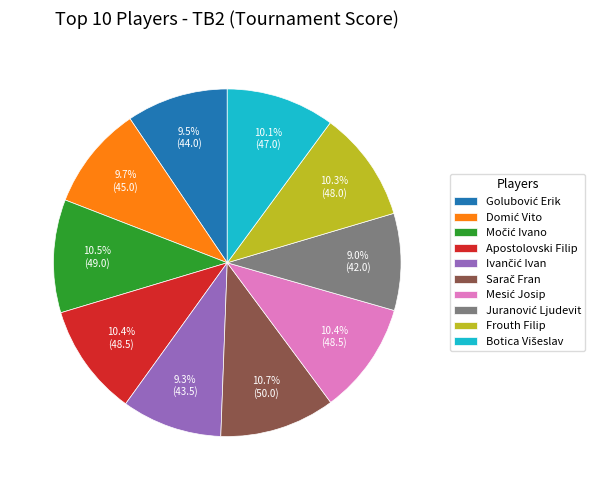

Is there a majority slice in this chart?

No